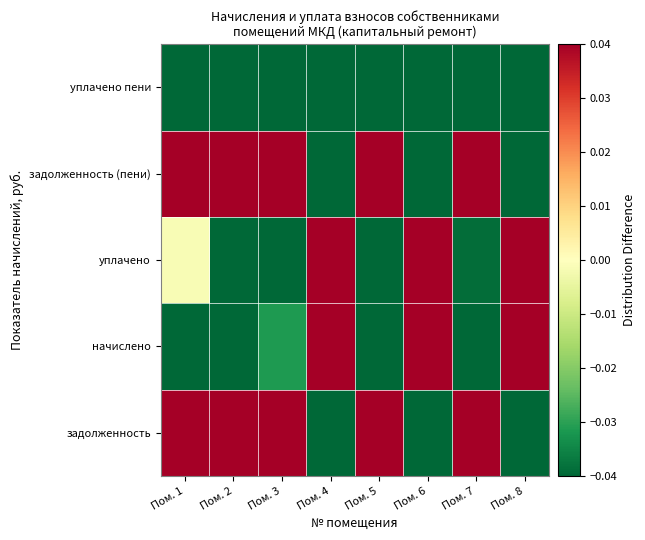

What is the difference between the highest and lowest values at Пом. 2?

0.1